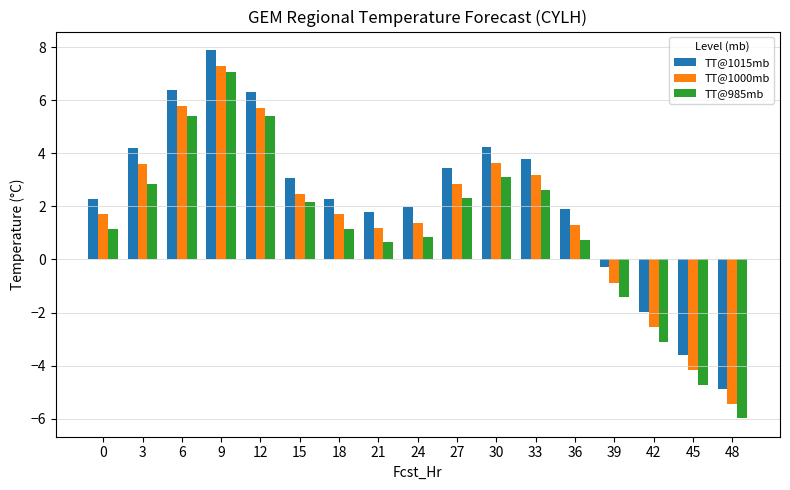

At which category is the sum across all series the highest?

9